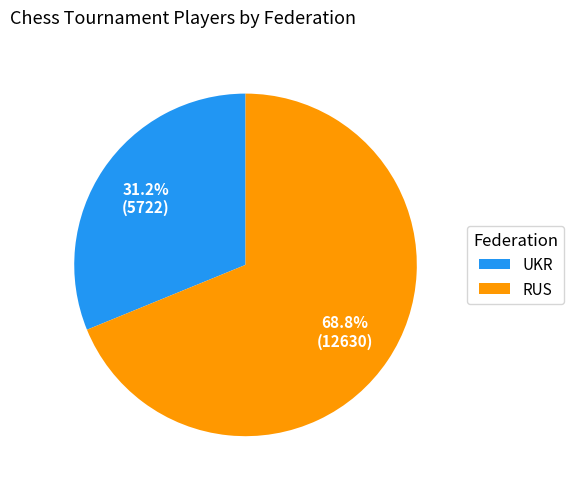

Which has a higher value, UKR or RUS?

RUS